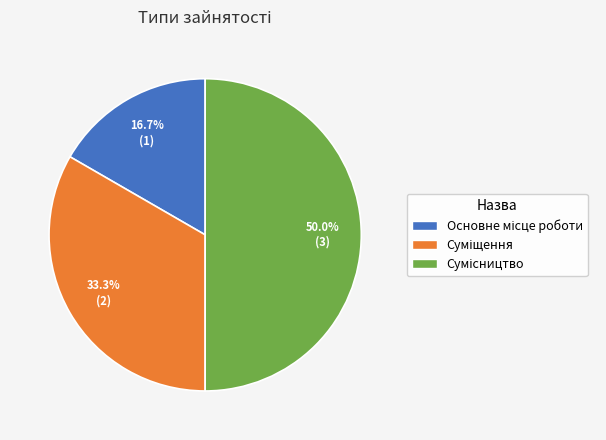

To the nearest percent, what is the difference between the largest and smallest slice percentages?

33%